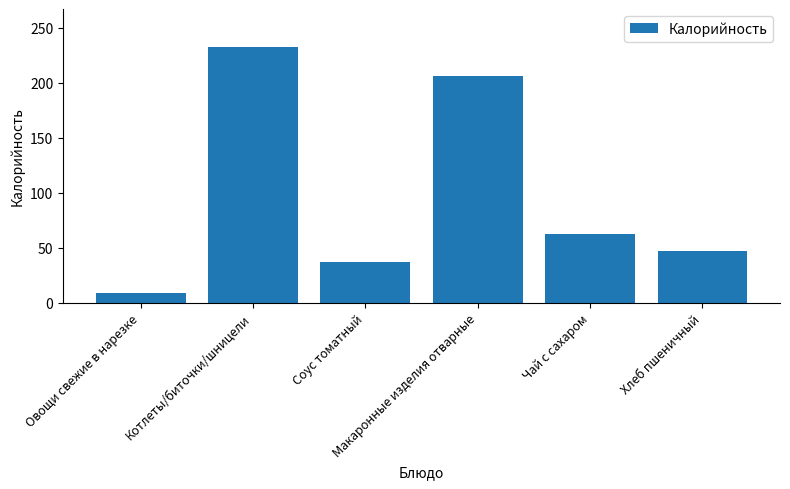

List the labels in order of value, smallest first.

Овощи свежие в нарезке, Соус томатный, Хлеб пшеничный, Чай с сахаром, Макаронные изделия отварные, Котлеты/биточки/шницели